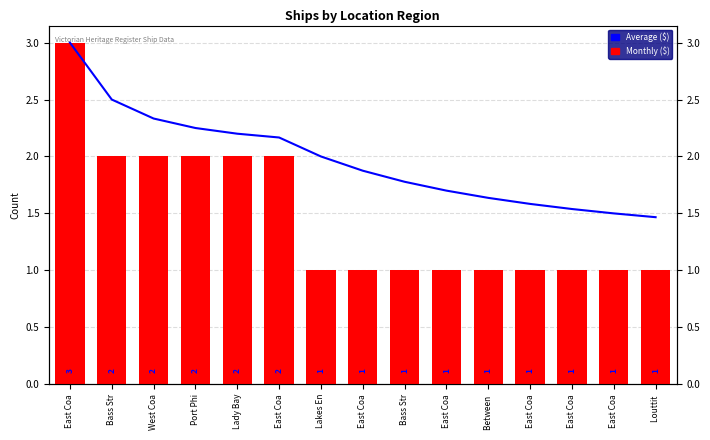

Which has a higher value, East Coa or Port Phi?

Port Phi